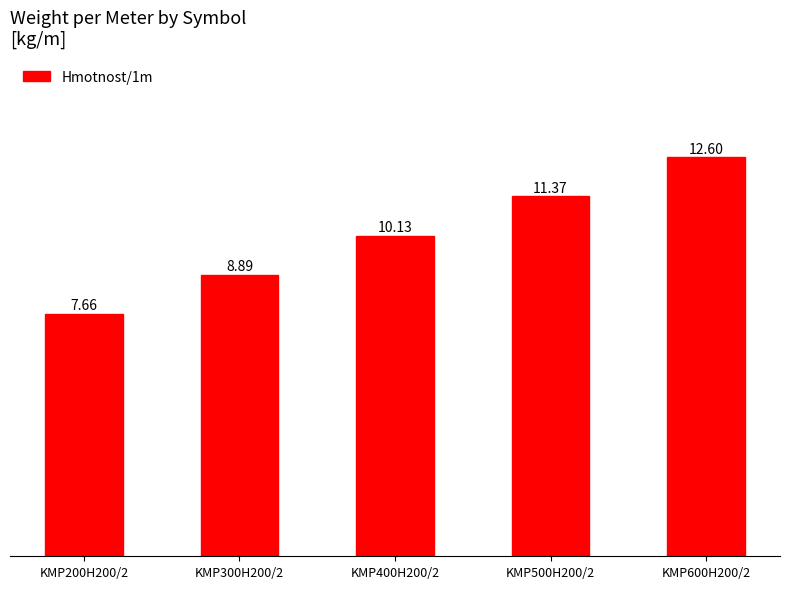

How many values are below 10?

2